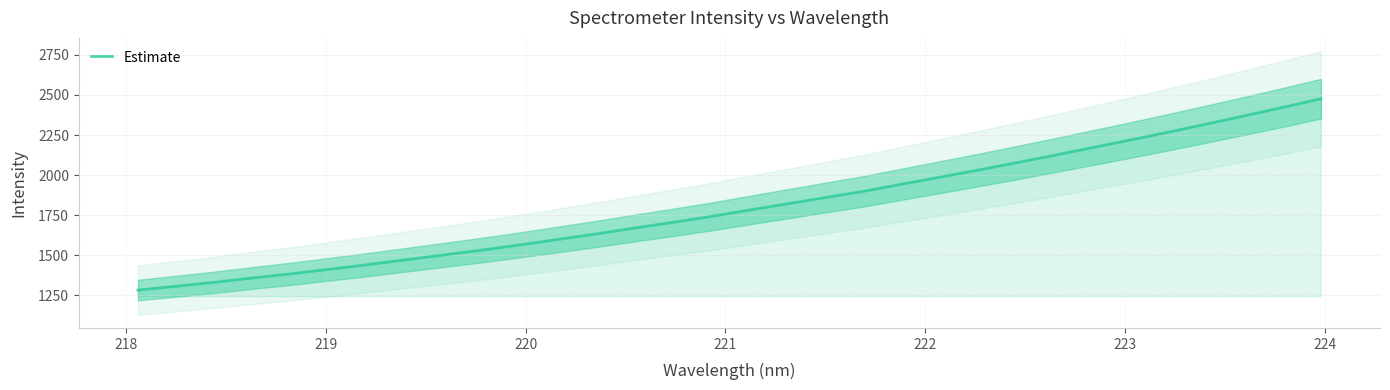

How many data points are less than 1781?

16